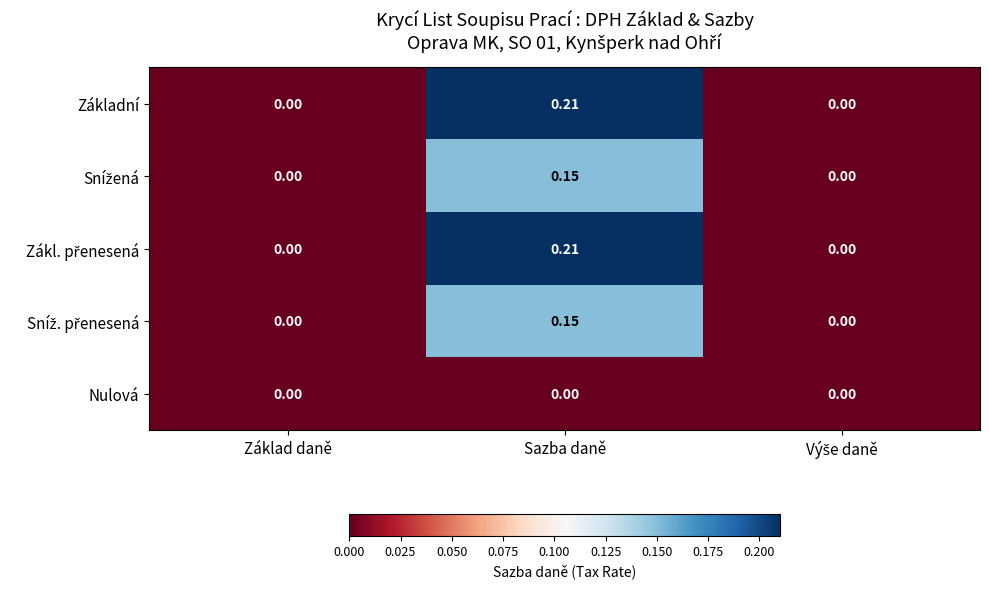

At which category is the sum across all series the highest?

Sazba daně